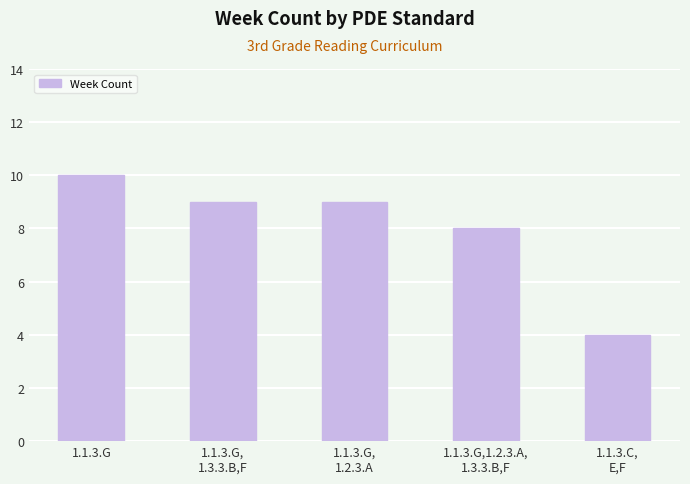

Are the bars grouped side by side (vs. stacked)?

No